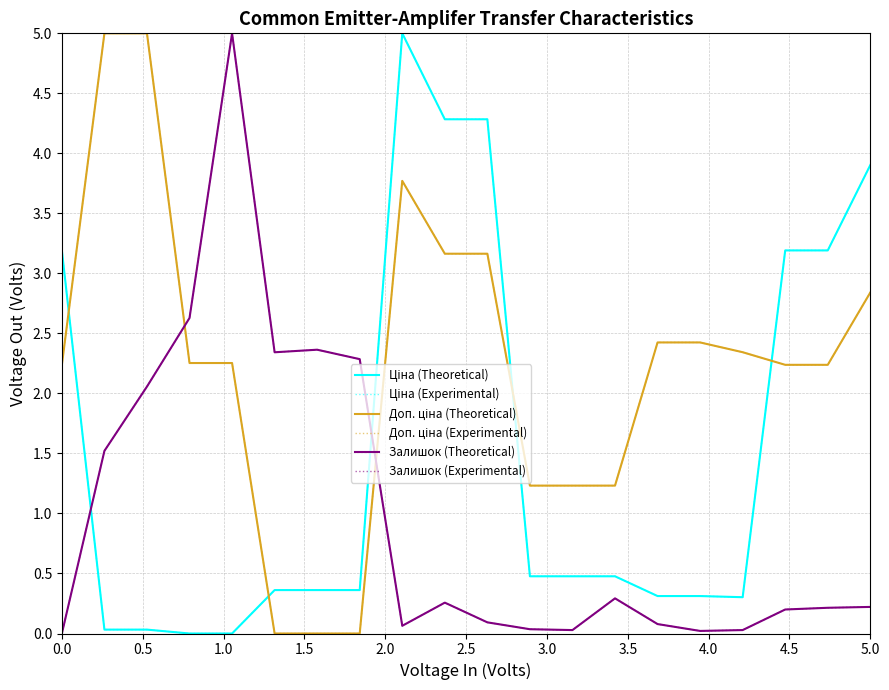

What is the average value of the Залишок (Theoretical) series?

1.0